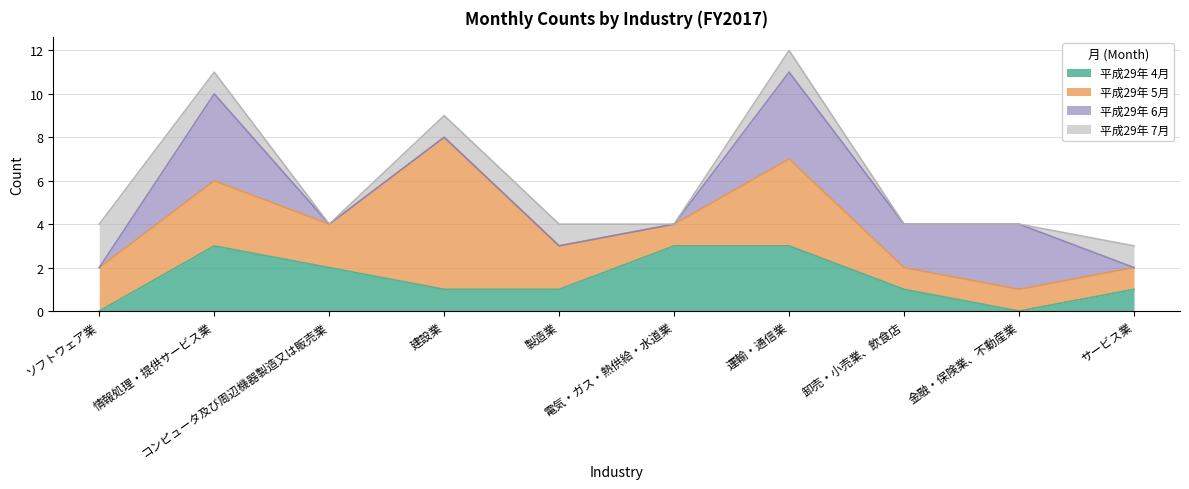

What is the average value of the 平成29年 4月 series?

2